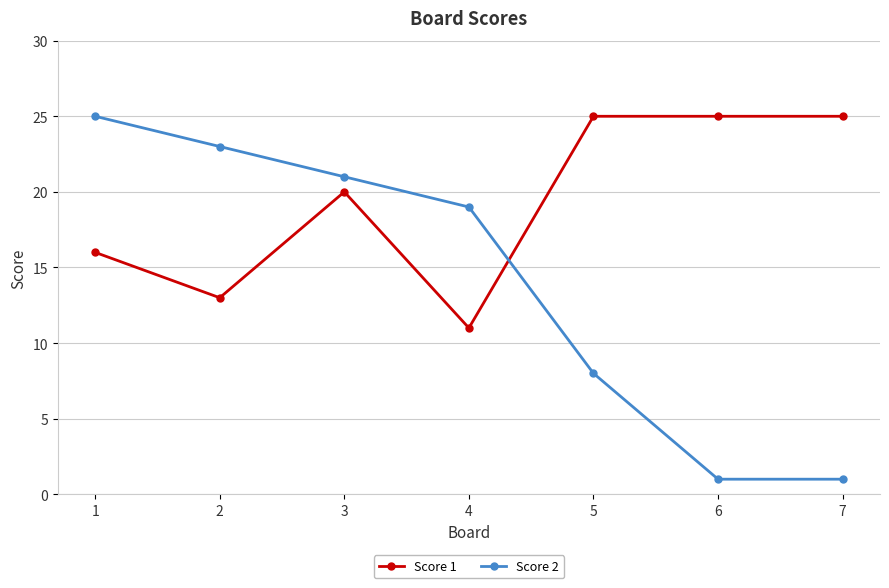

True or false: Score 2 has more than 0 interior local peaks.

False